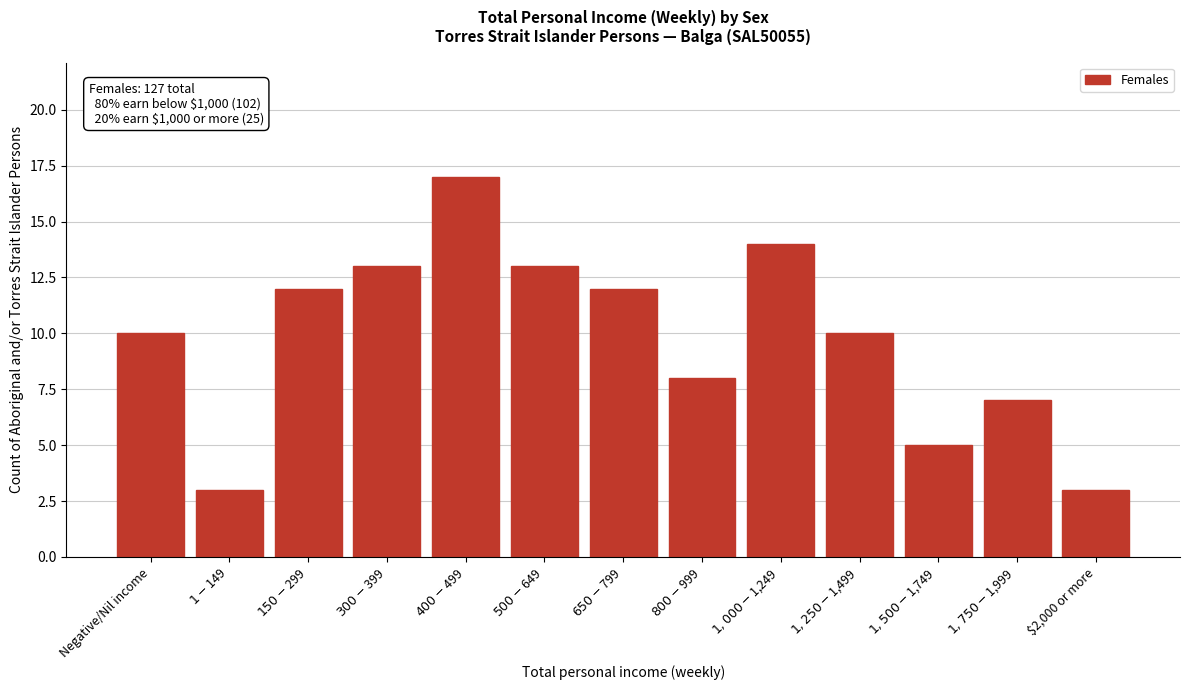

Reading right to left, extract all data points from this chart.

3	7	5	10	14	8	12	13	17	13	12	3	10